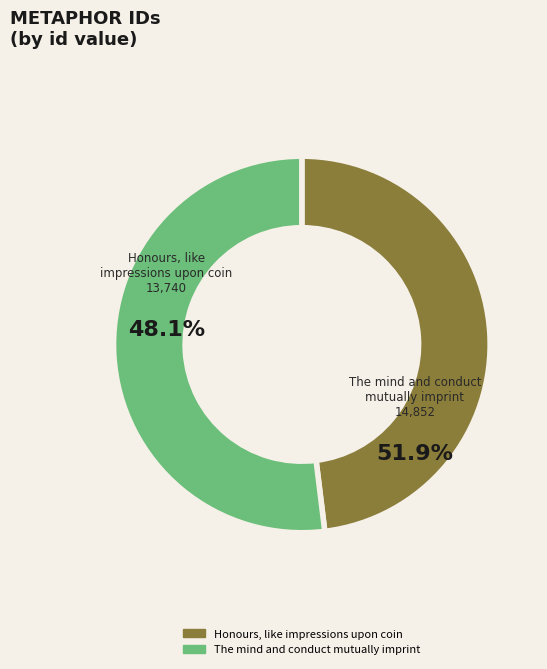

How many slices are in this pie chart?

2